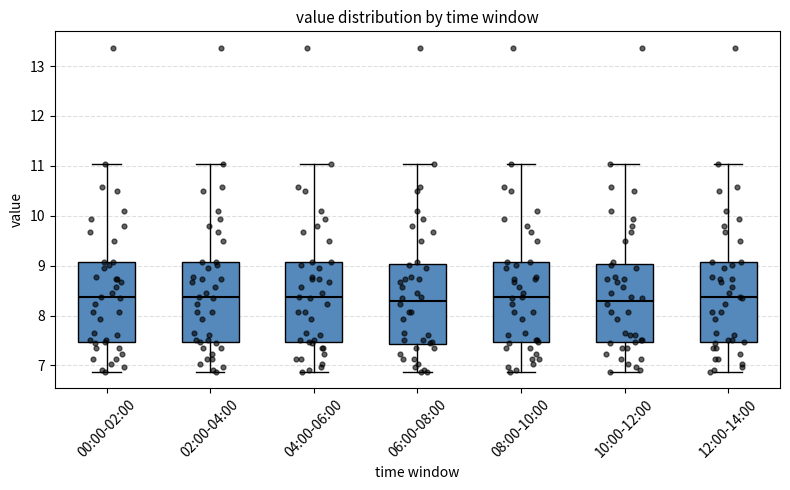

Where is the lower edge of the box for 04:00-06:00 on the y-axis? The values are not printed on the chart, so give them approximately, as read against the axis.

7.5